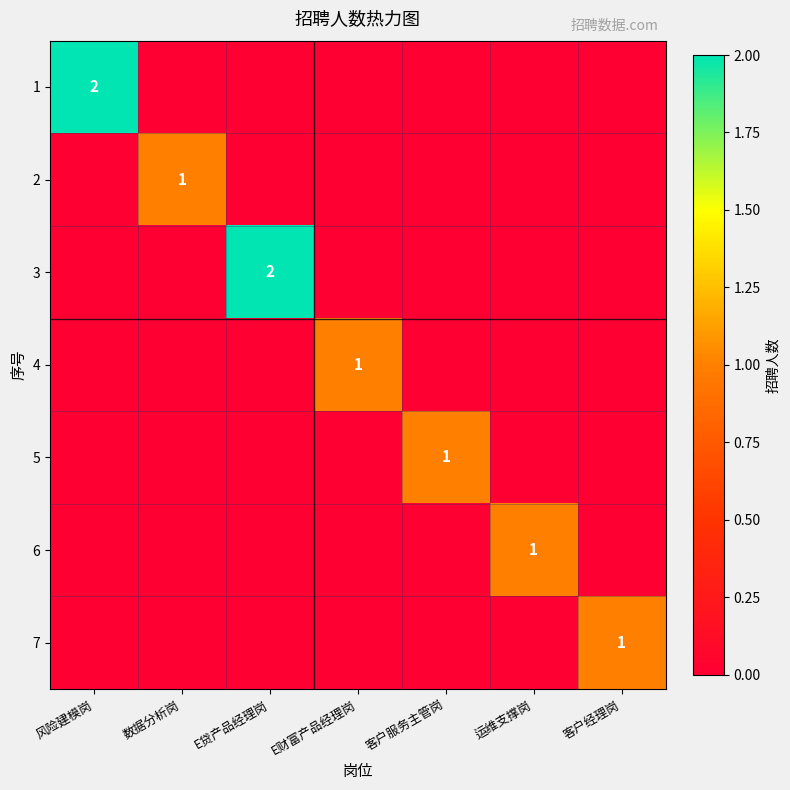

At which category is the sum across all series the highest?

风险建模岗